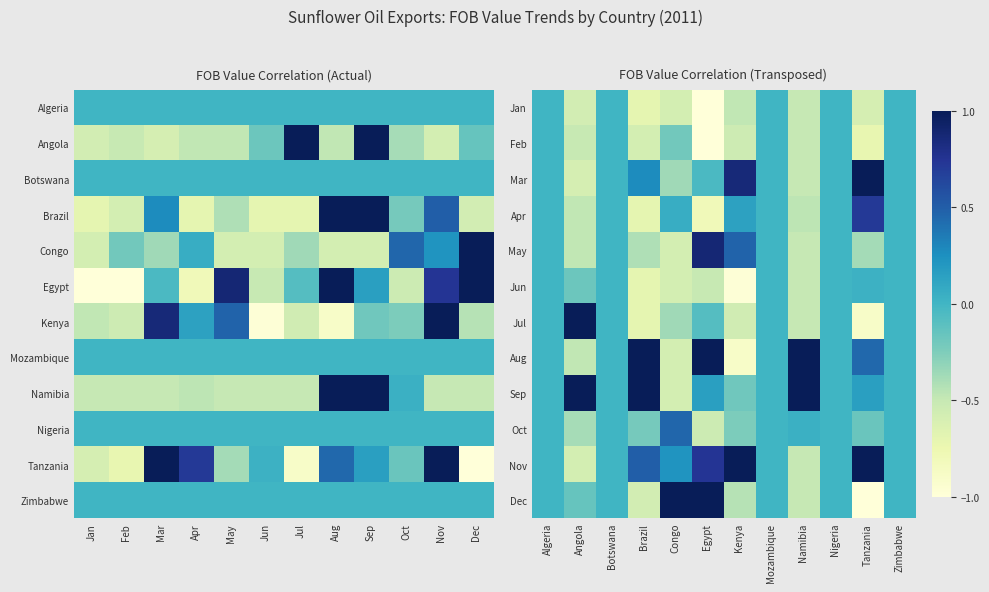

Which label corresponds to the largest value in the chart?

Congo